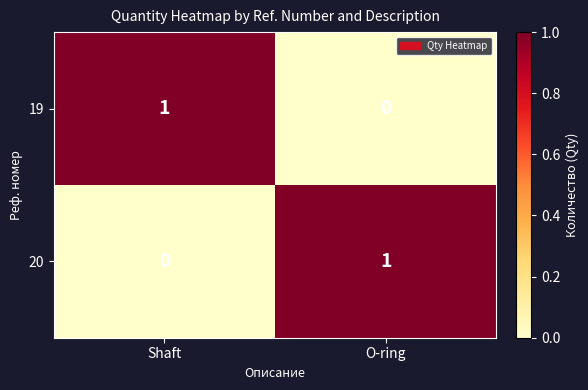

Rank the categories by 20 value from highest to lowest.

O-ring, Shaft